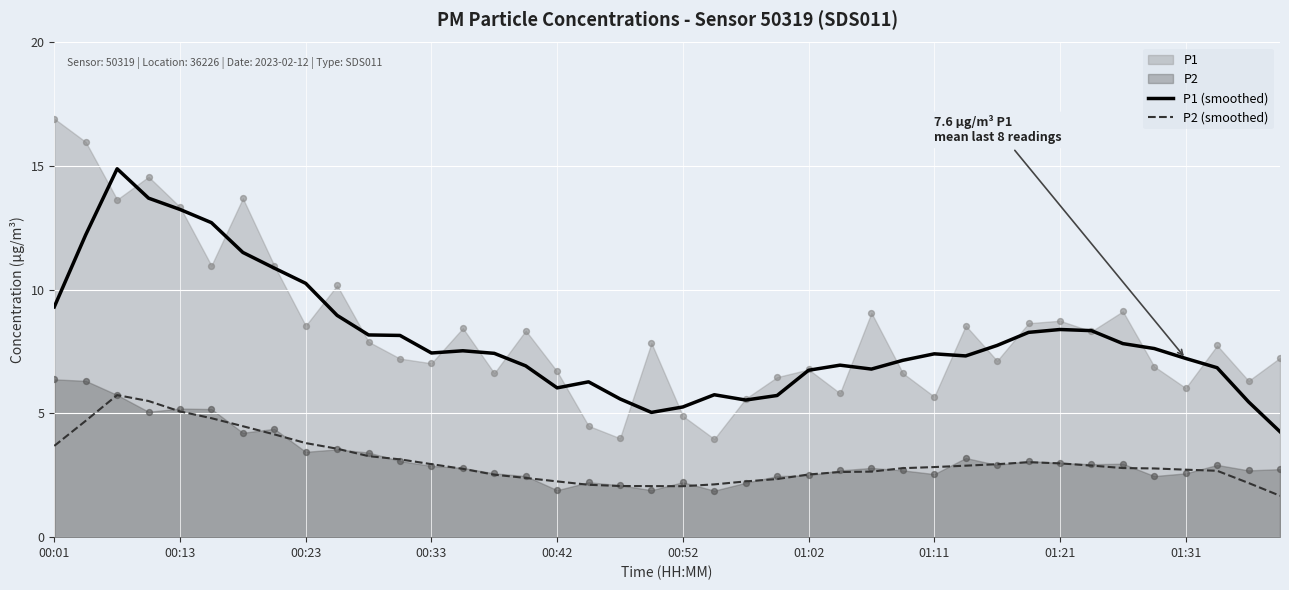

What is the highest value of the P1 (smoothed) series?

14.9